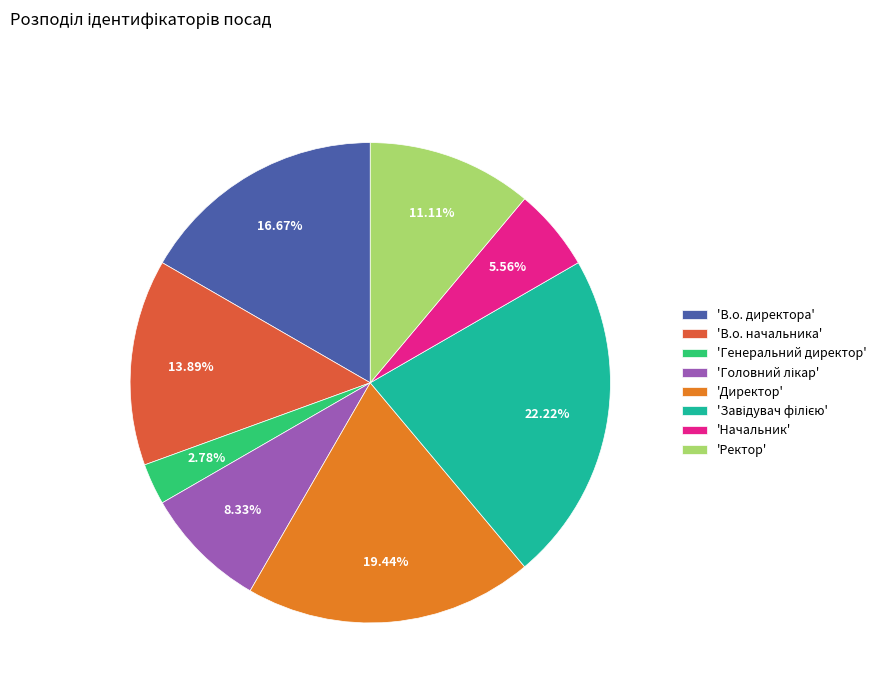

Combined, do 'Директор' and 'Генеральний директор' account for over 50%?

No